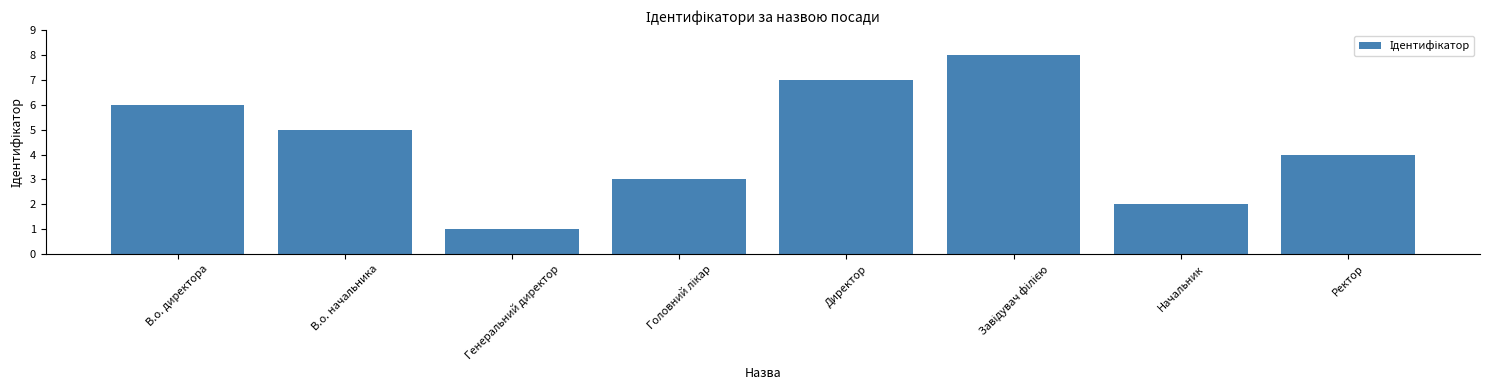

Reading left to right, list all the values displayed in this chart.

6	5	1	3	7	8	2	4